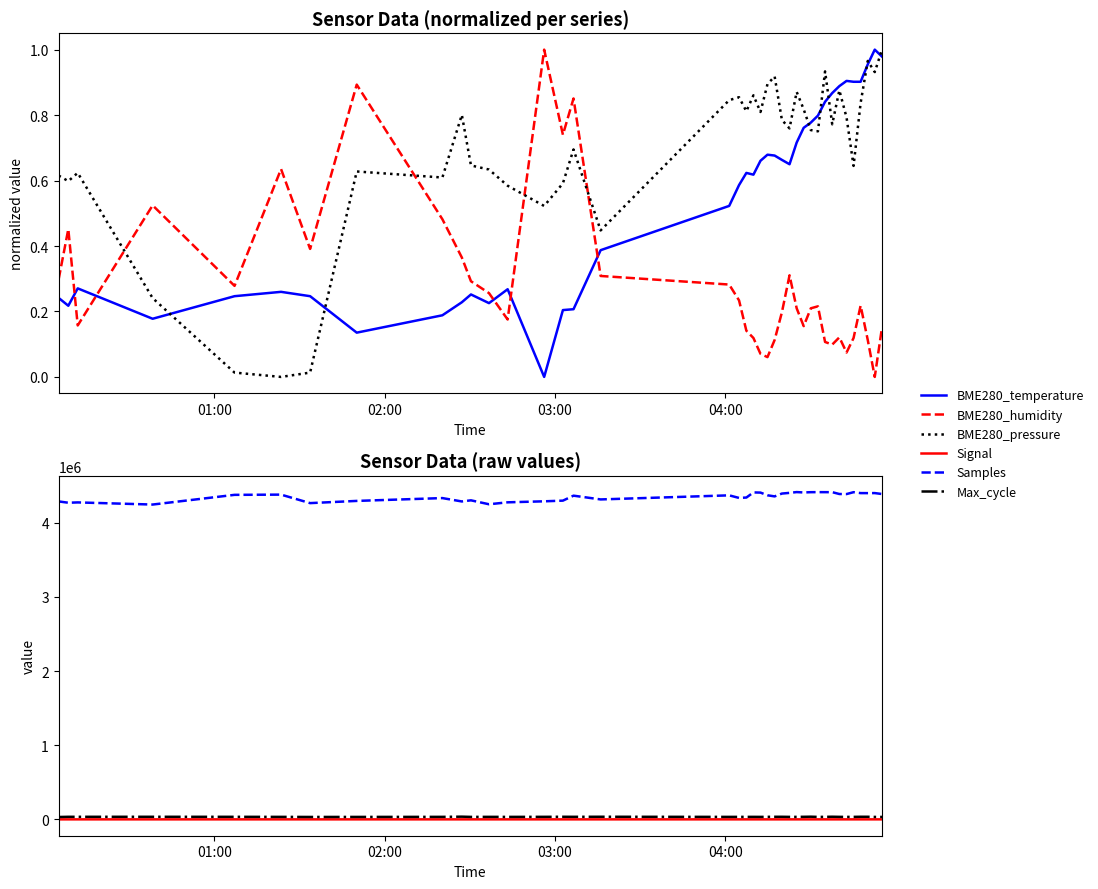

Is this an area chart (filled region under the line)?

No